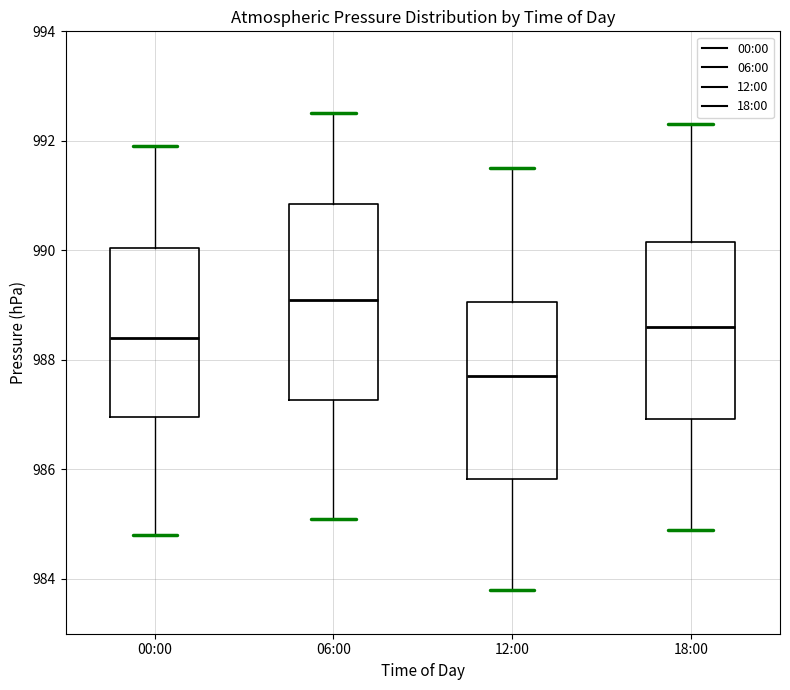

Which box's median line is the highest?

06:00